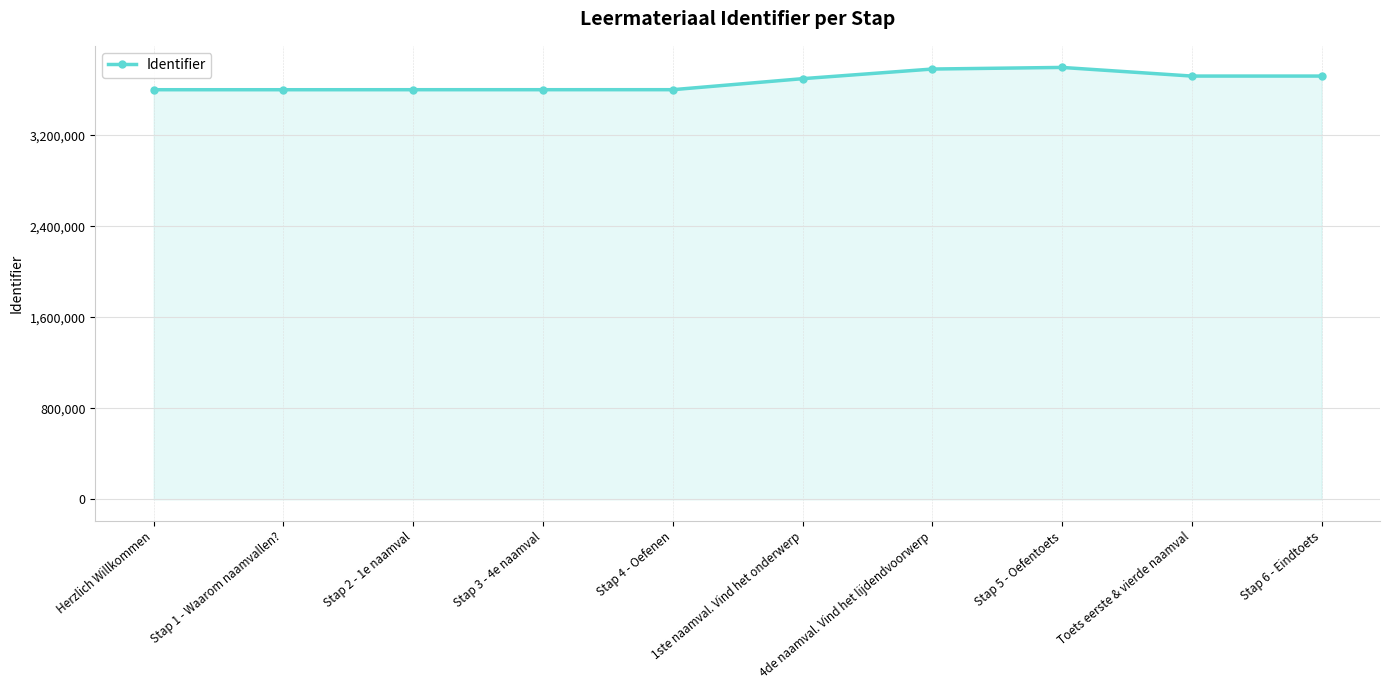

What is the approximate value at Stap 5 - Oefentoets, to the nearest 100?

3795900